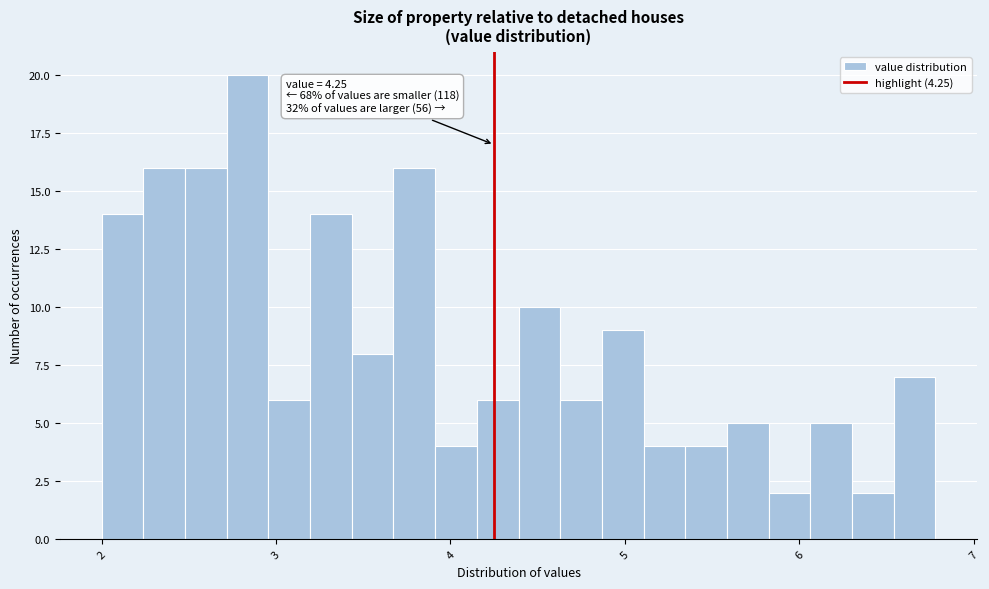

Read against the x-axis, roughly where is the centre of the tallest bar?

2.8